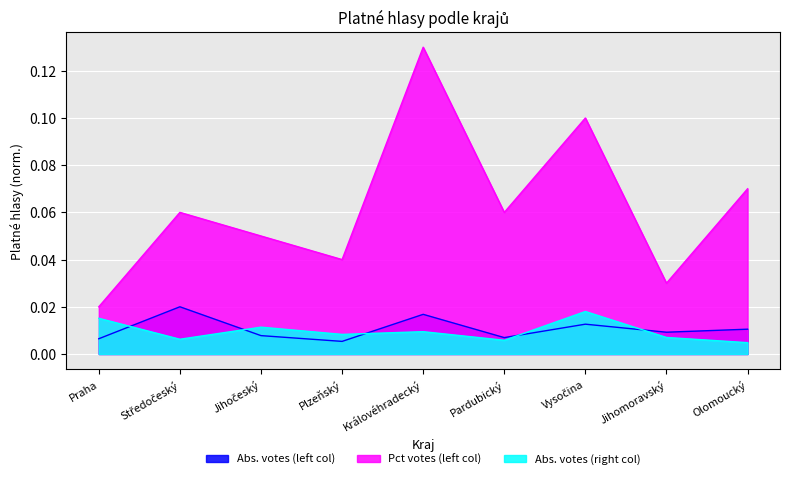

Which category has the highest value in the Abs. votes (right col) series?

Vysočina